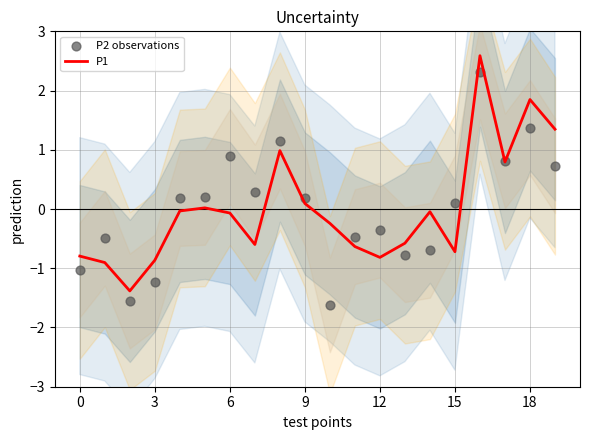

Which series contains the highest Y value?

P1